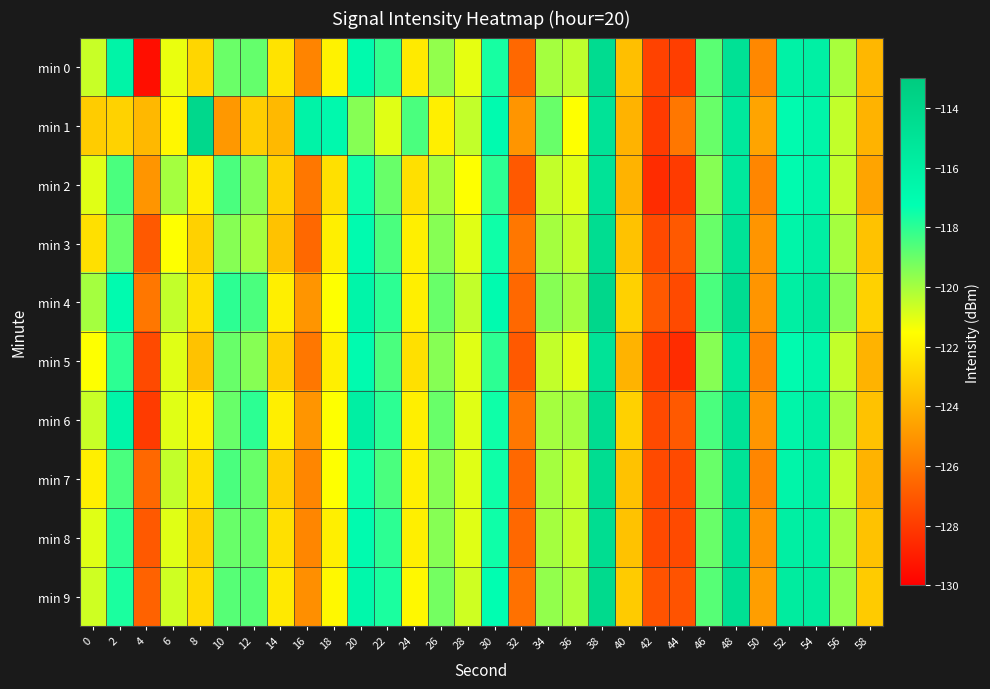

What is the greatest value displayed?

-114.0